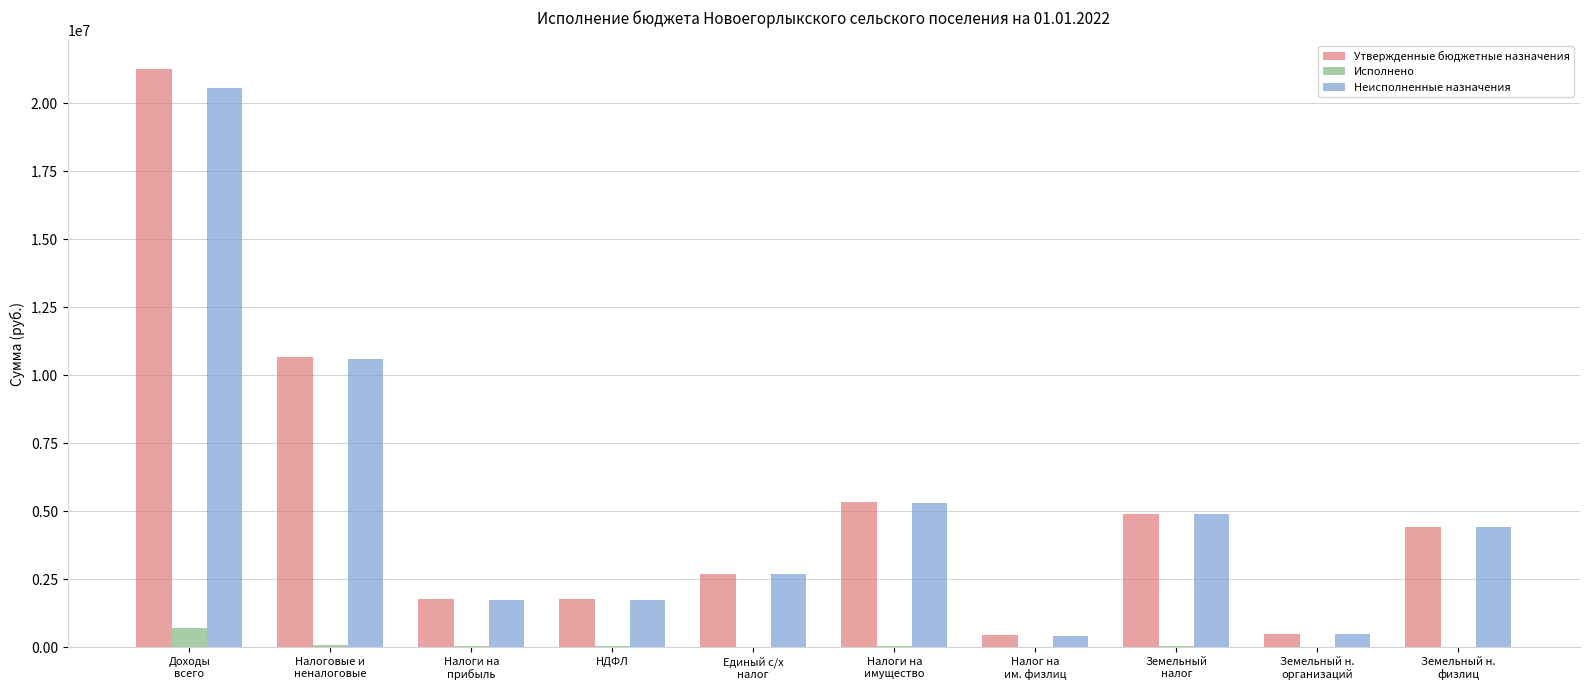

True or false: Исполнено has a value of 5649.0 at Земельный н.
организаций.

True